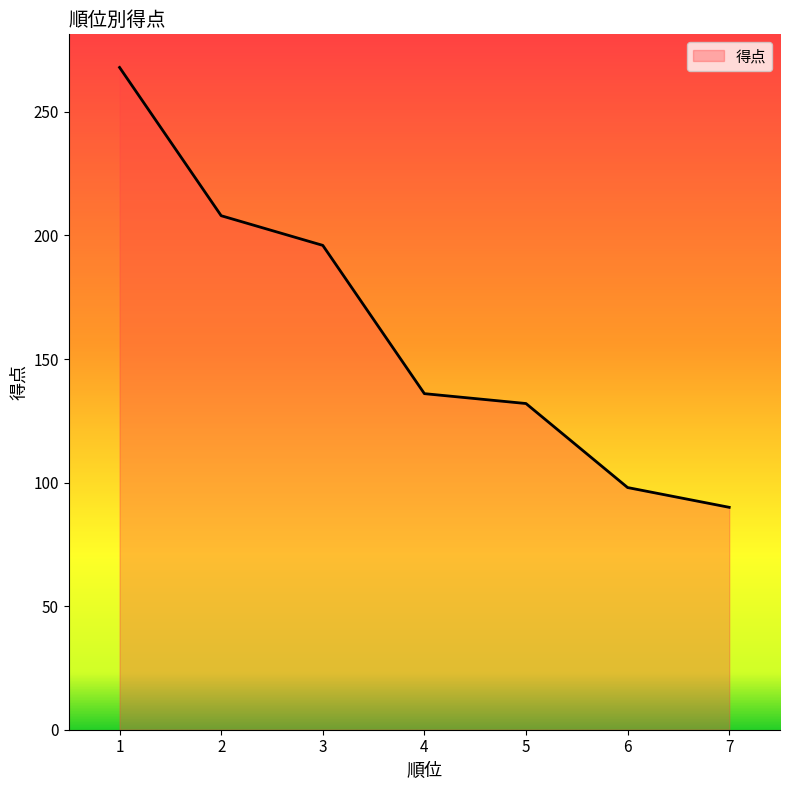

Approximately how many times larger is the value at 2 compared to 3?

1.1